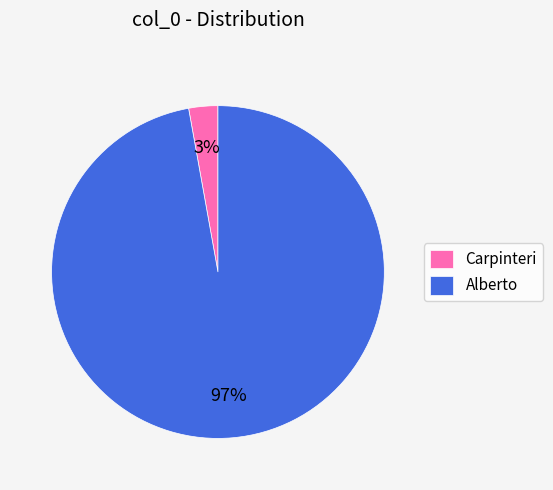

To the nearest percent, what is the difference between the largest and smallest slice percentages?

94%